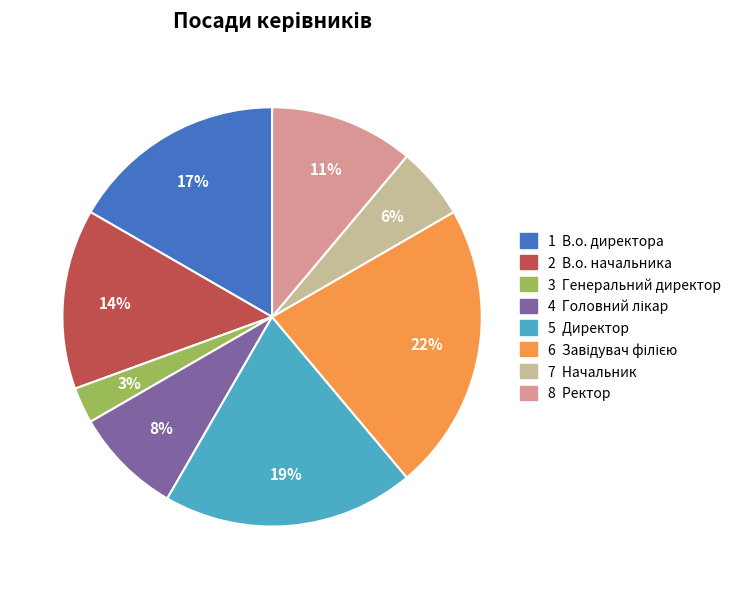

To the nearest percent, what is the average slice percentage?

12%